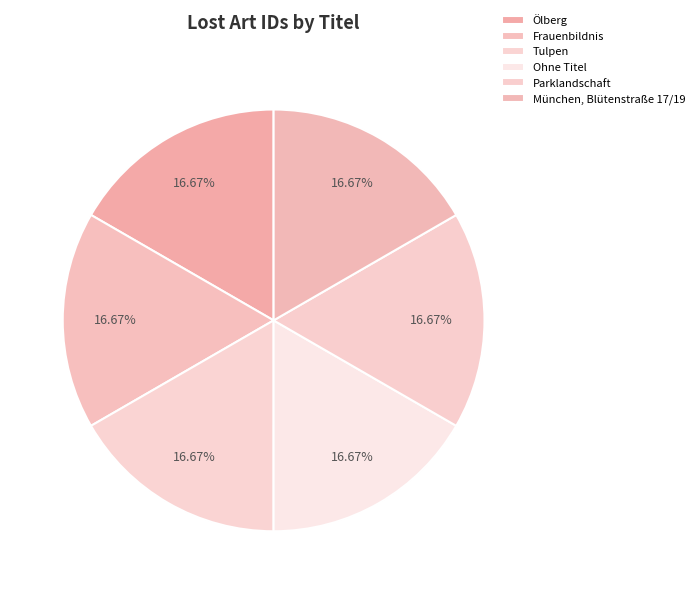

Does Ohne Titel represent more than half of the total?

No